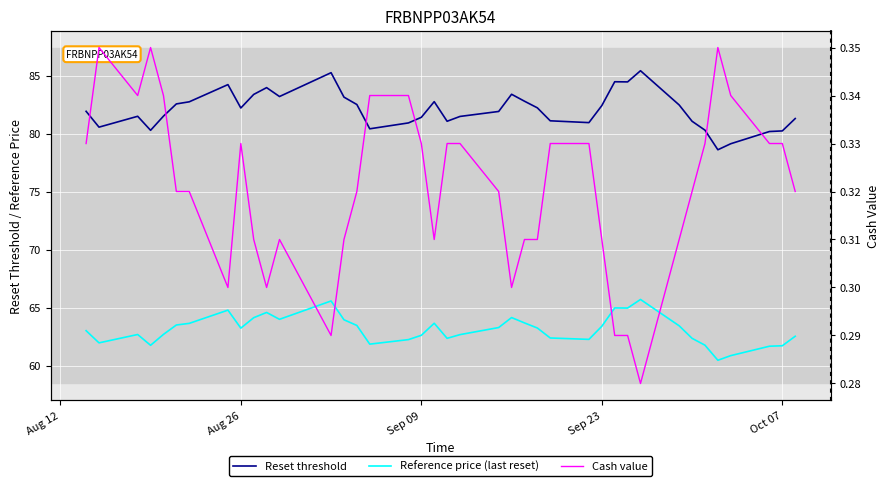

Read the Reset threshold value at Sep 23.

82.4